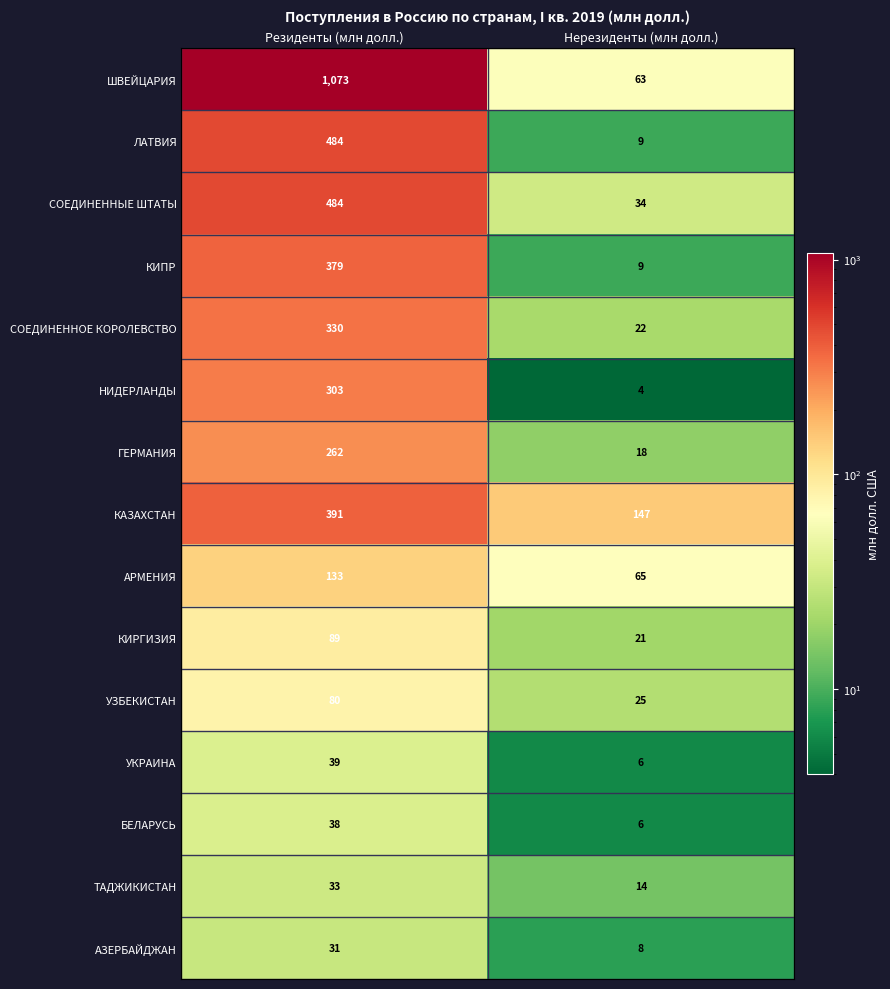

Rank the categories by АЗЕРБАЙДЖАН value from lowest to highest.

Нерезиденты (млн долл.), Резиденты (млн долл.)